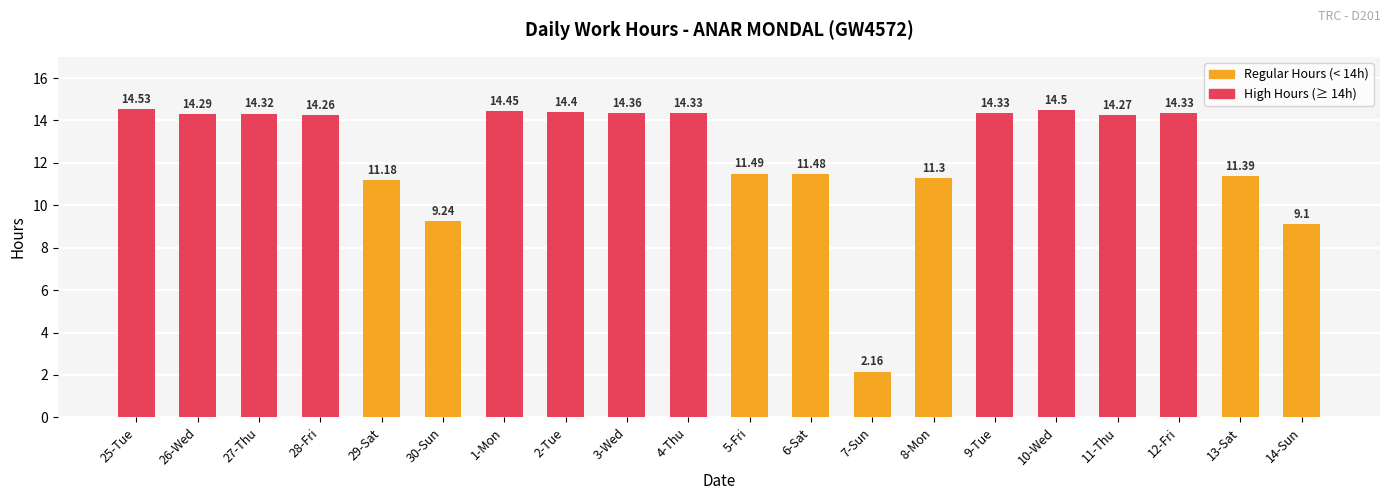

What is the difference between the maximum and minimum values?

12.4